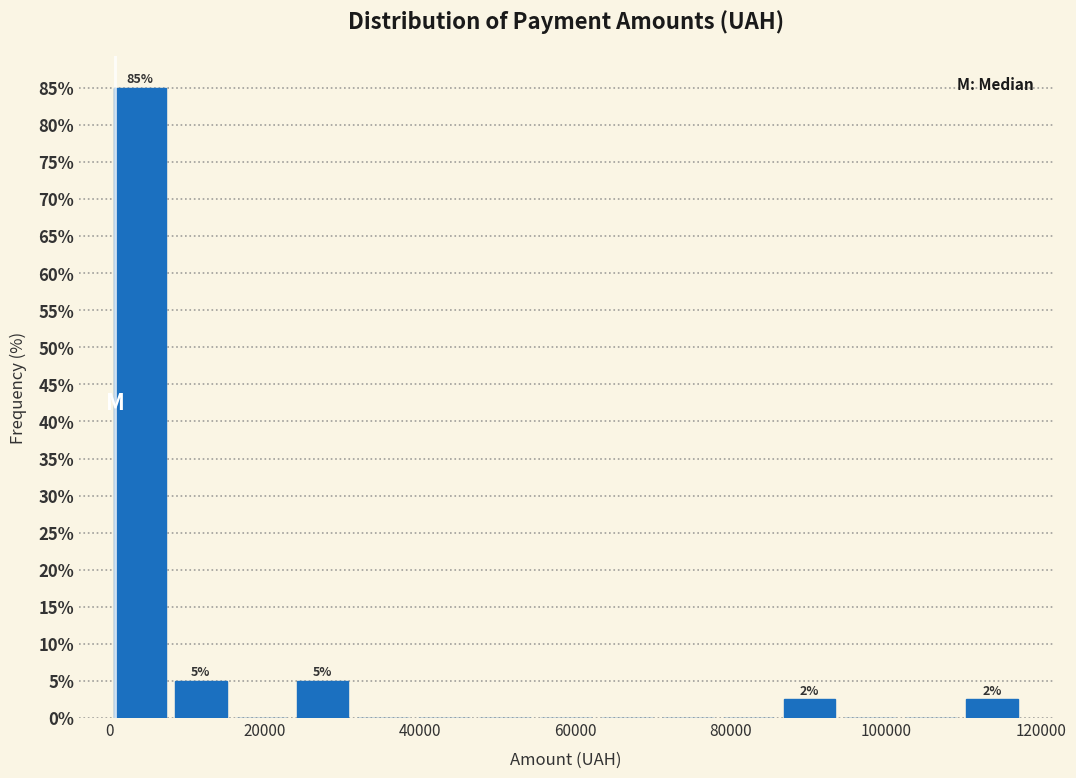

Read against the x-axis, roughly where is the centre of the tallest bar?

4000